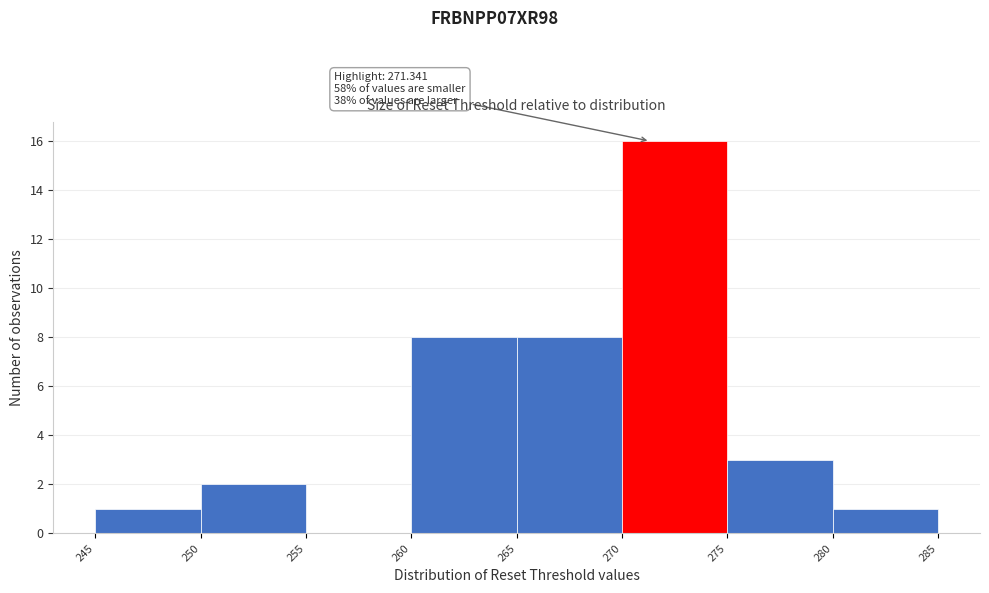

Over which range of the x-axis is the bar tallest?

270 to 275